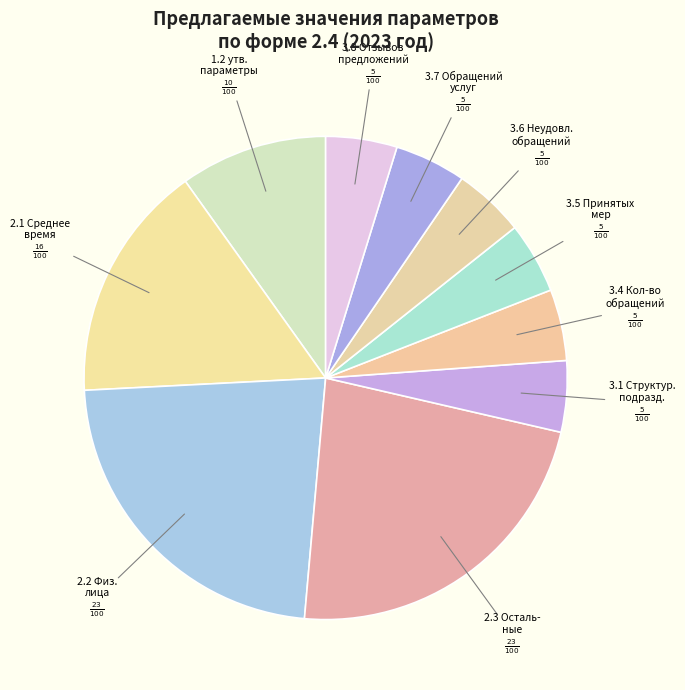

To the nearest percent, what is the average slice percentage?

10%